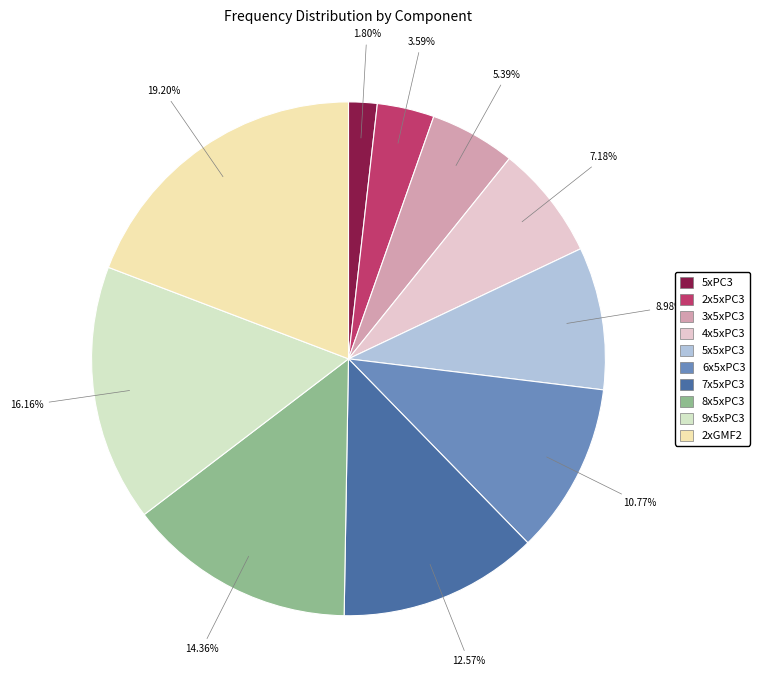

How many slices are in this pie chart?

10